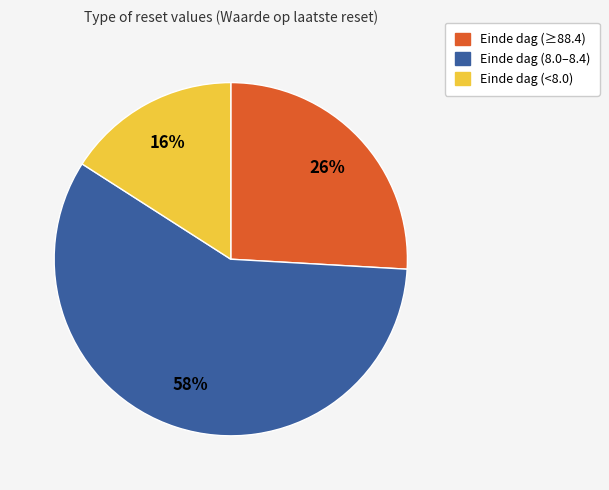

To the nearest percent, what is the difference between the largest and smallest slice percentages?

42%